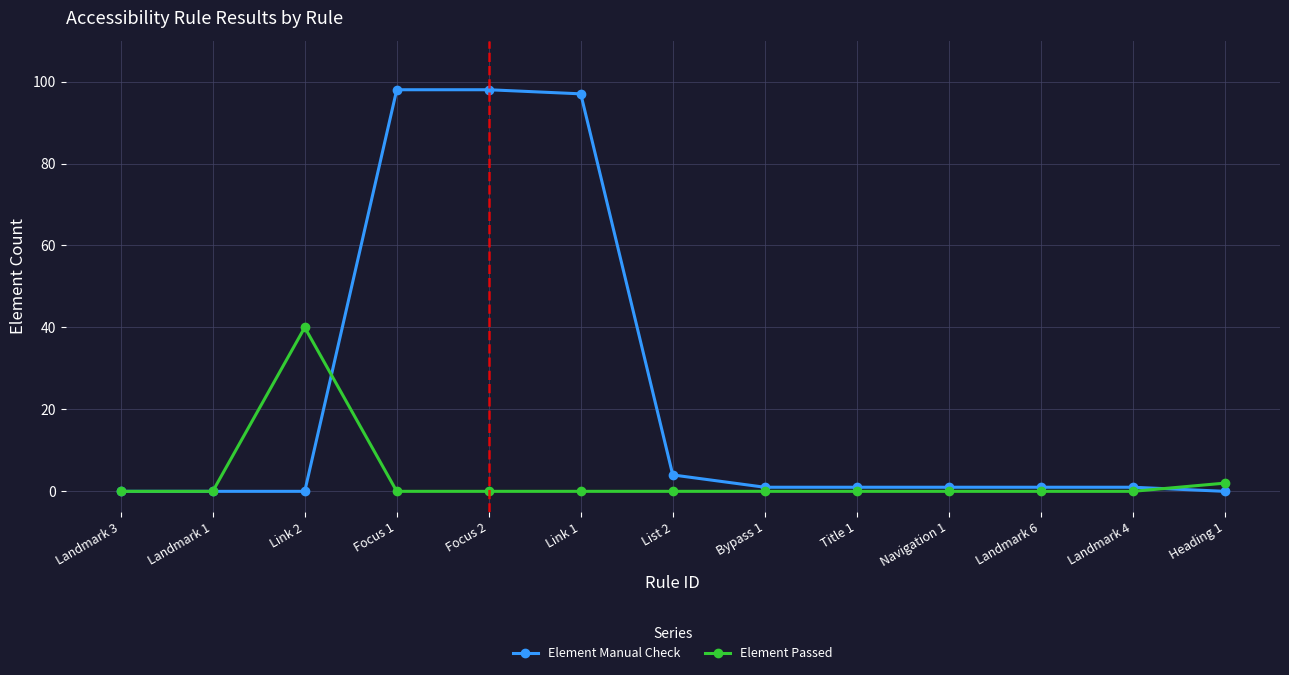

List the series in order of their overall mean, highest first.

Element Manual Check, Element Passed